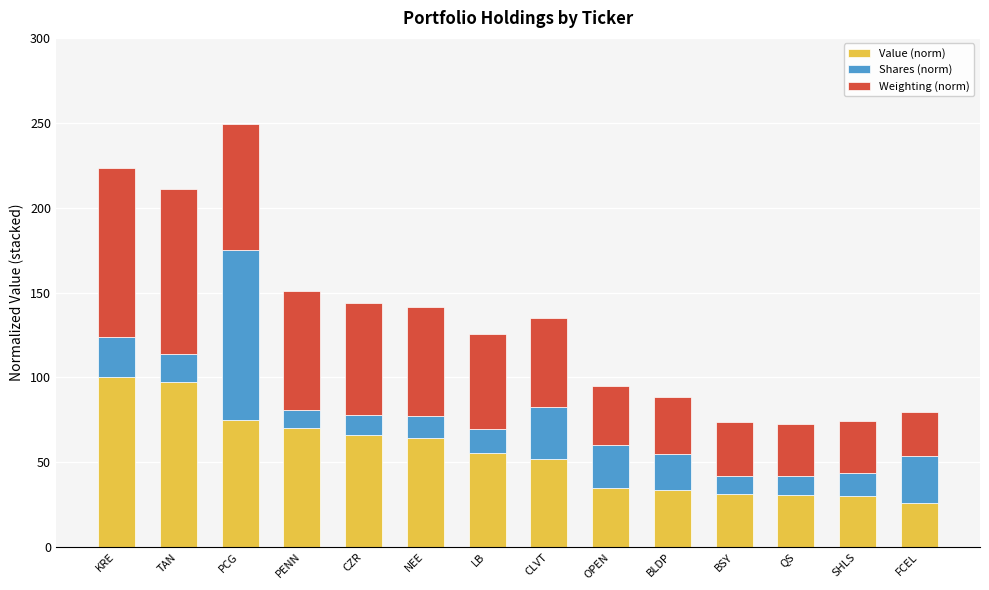

What is the sum of the Value (norm) values at LB and FCEL?

81.5